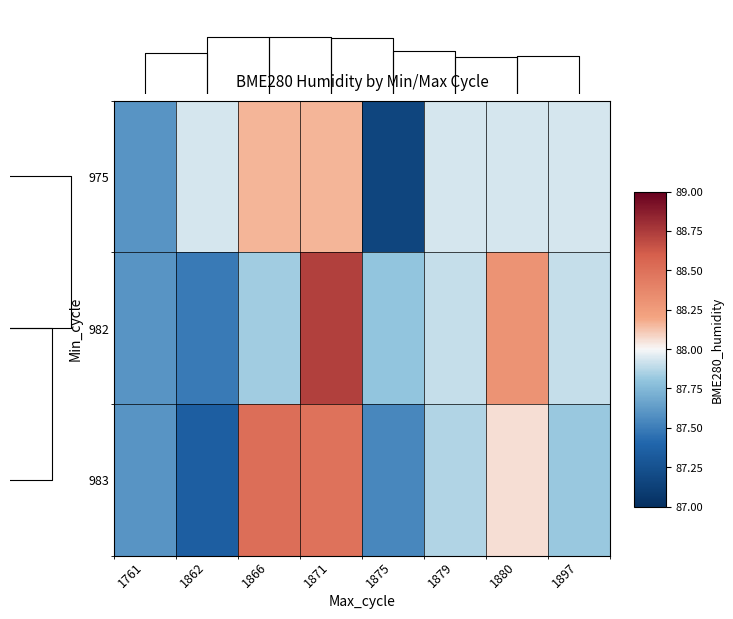

Rank the categories by 975 value from highest to lowest.

1866, 1871, 1862, 1879, 1880, 1897, 1761, 1875